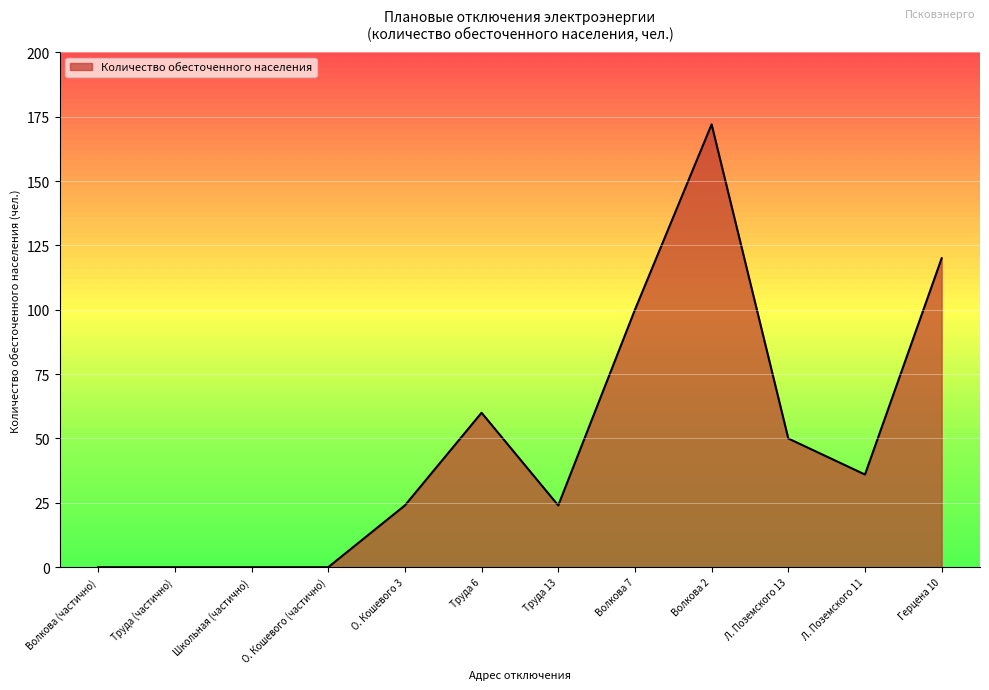

What is the difference between the values at О. Кошевого (частично) and Труда 13?

24